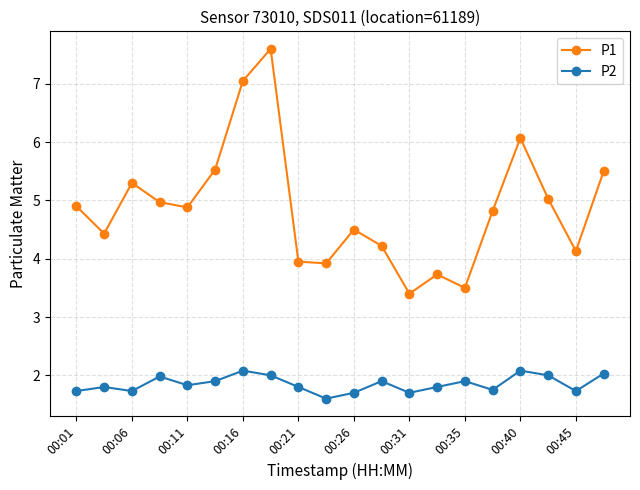

What is the greatest value displayed?

7.6